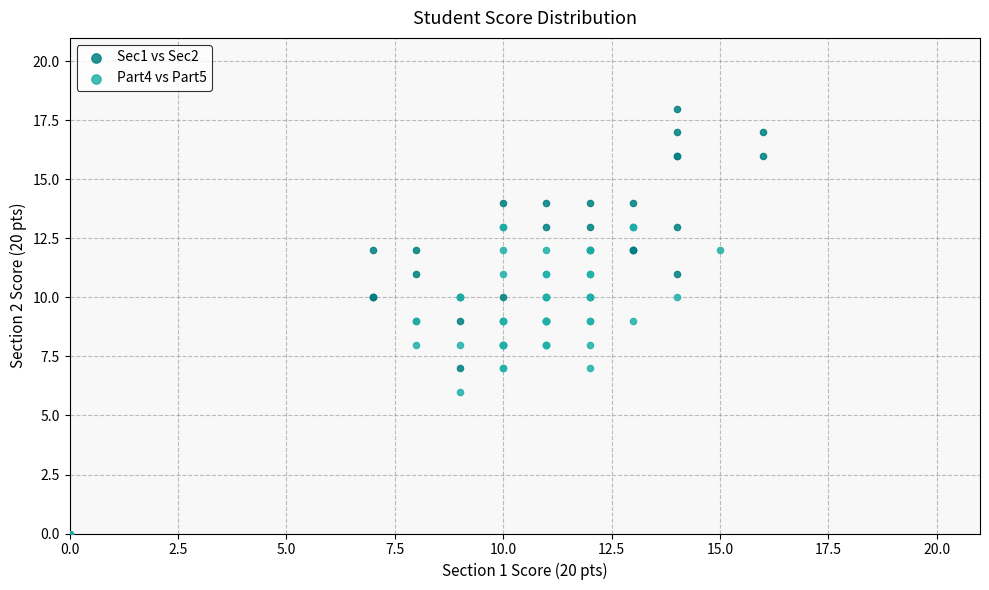

Which series has the widest spread of Y values?

Sec1 vs Sec2